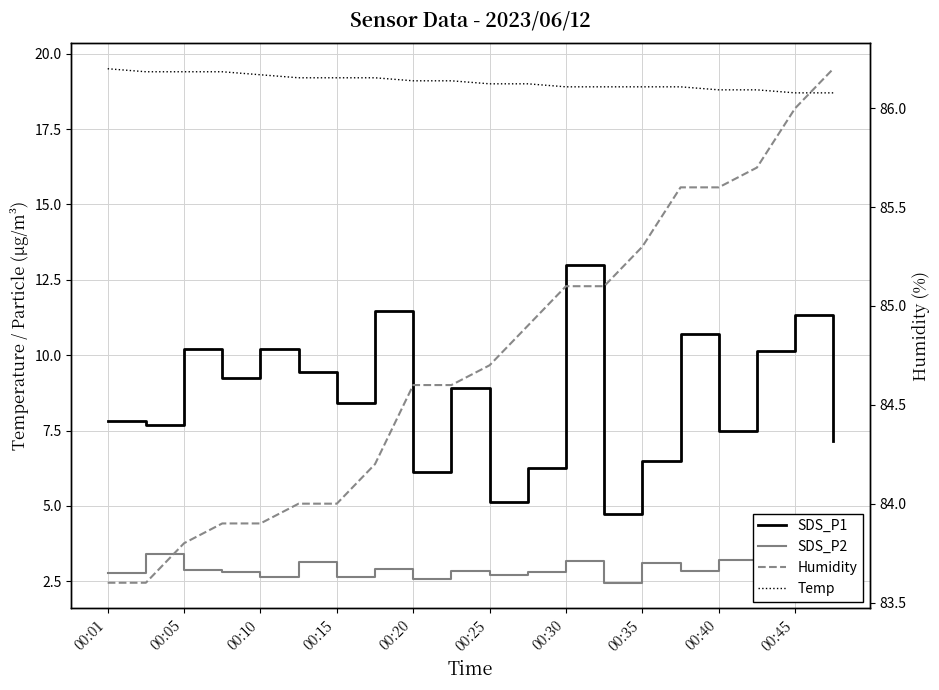

What is the spread (max minus min) of values at 00:30?

81.9